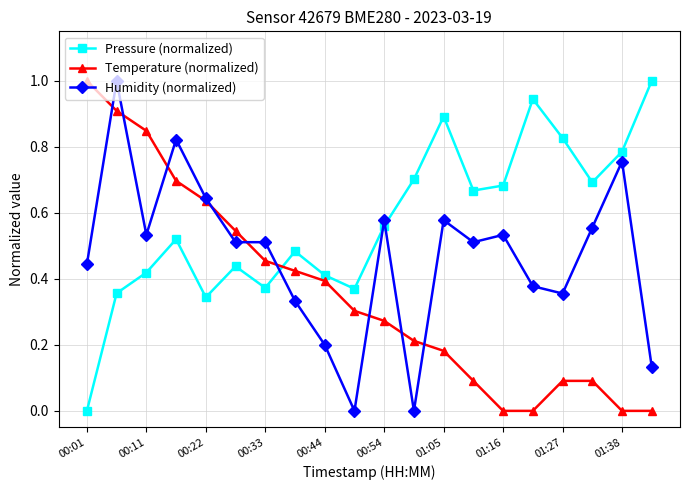

In Pressure (normalized), how many points are higher than both neighbors (excluding endpoints)?

5